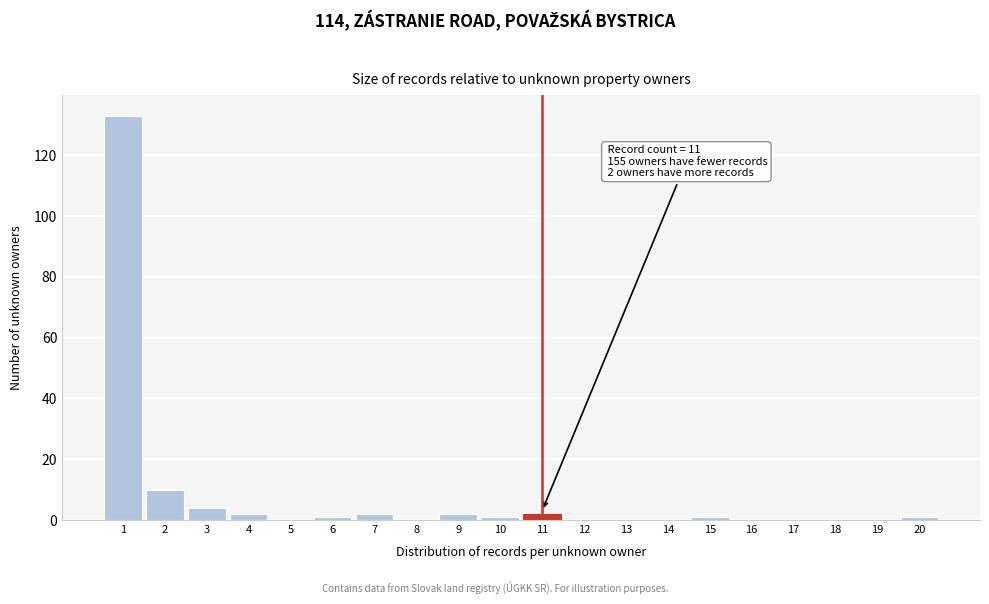

Reading left to right, transcribe all the data shown in this chart.

1=133	2=10	3=4	4=2	5=0	6=1	7=2	8=0	9=2	10=1	11=2	12=0	13=0	14=0	15=1	16=0	17=0	18=0	19=0	20=1